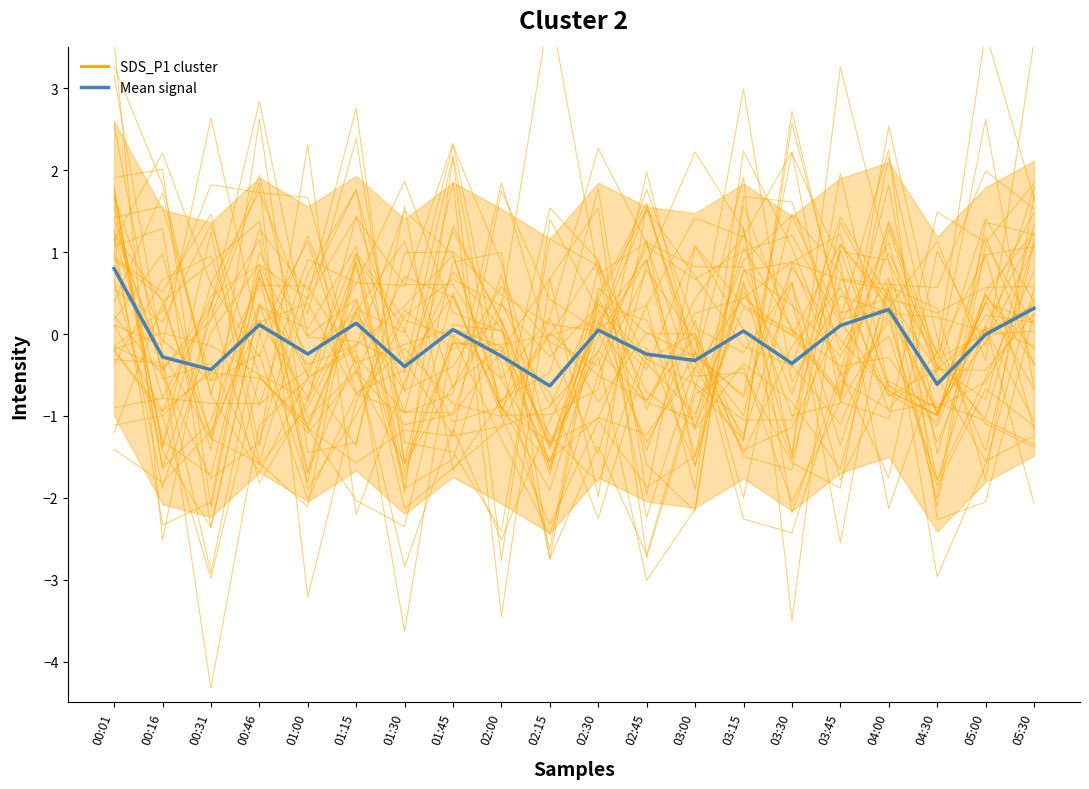

What is the average value?

-0.1